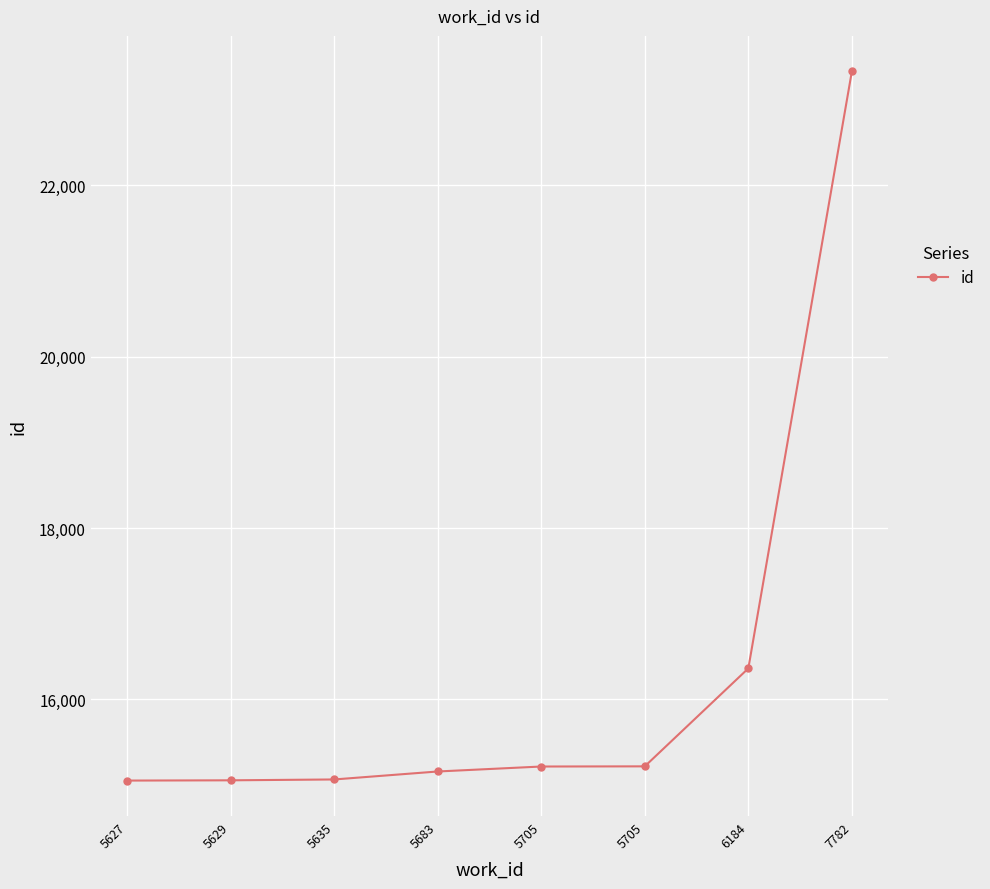

What is the value of the 6th point from the left?

15217